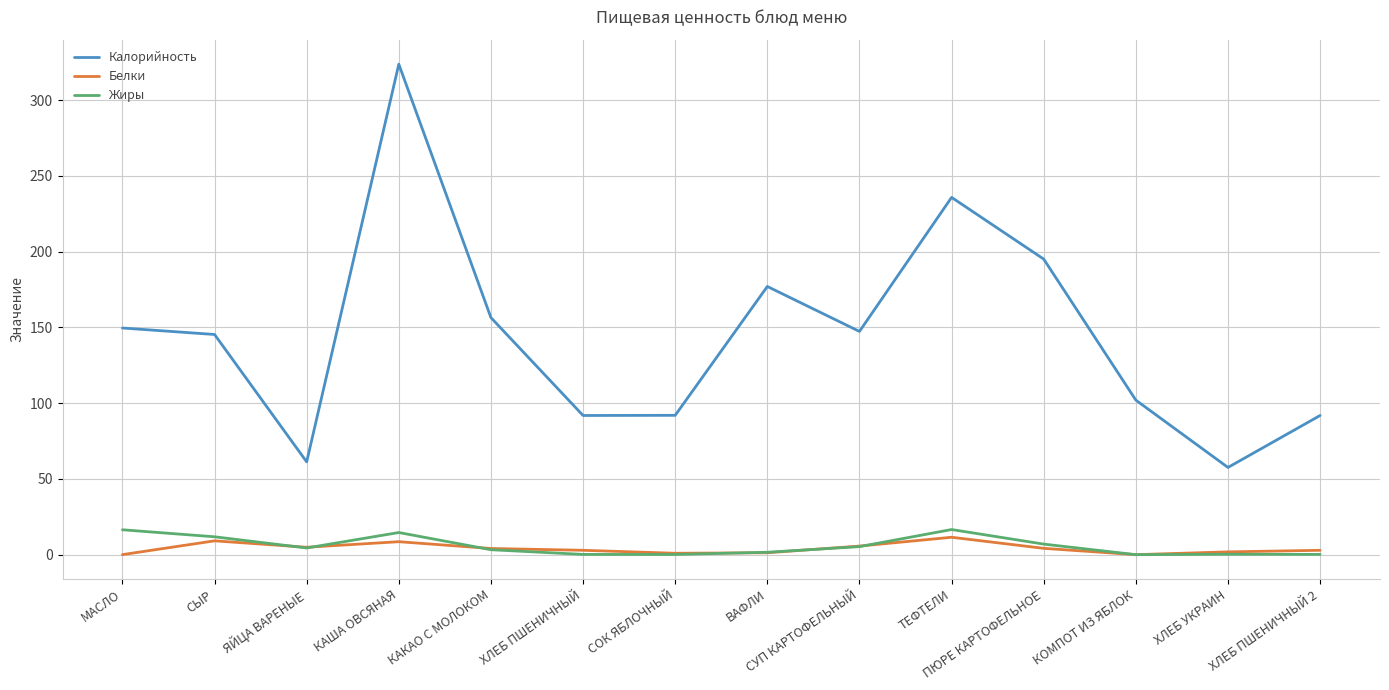

Rank the series at МАСЛО from highest to lowest value.

Калорийность, Жиры, Белки